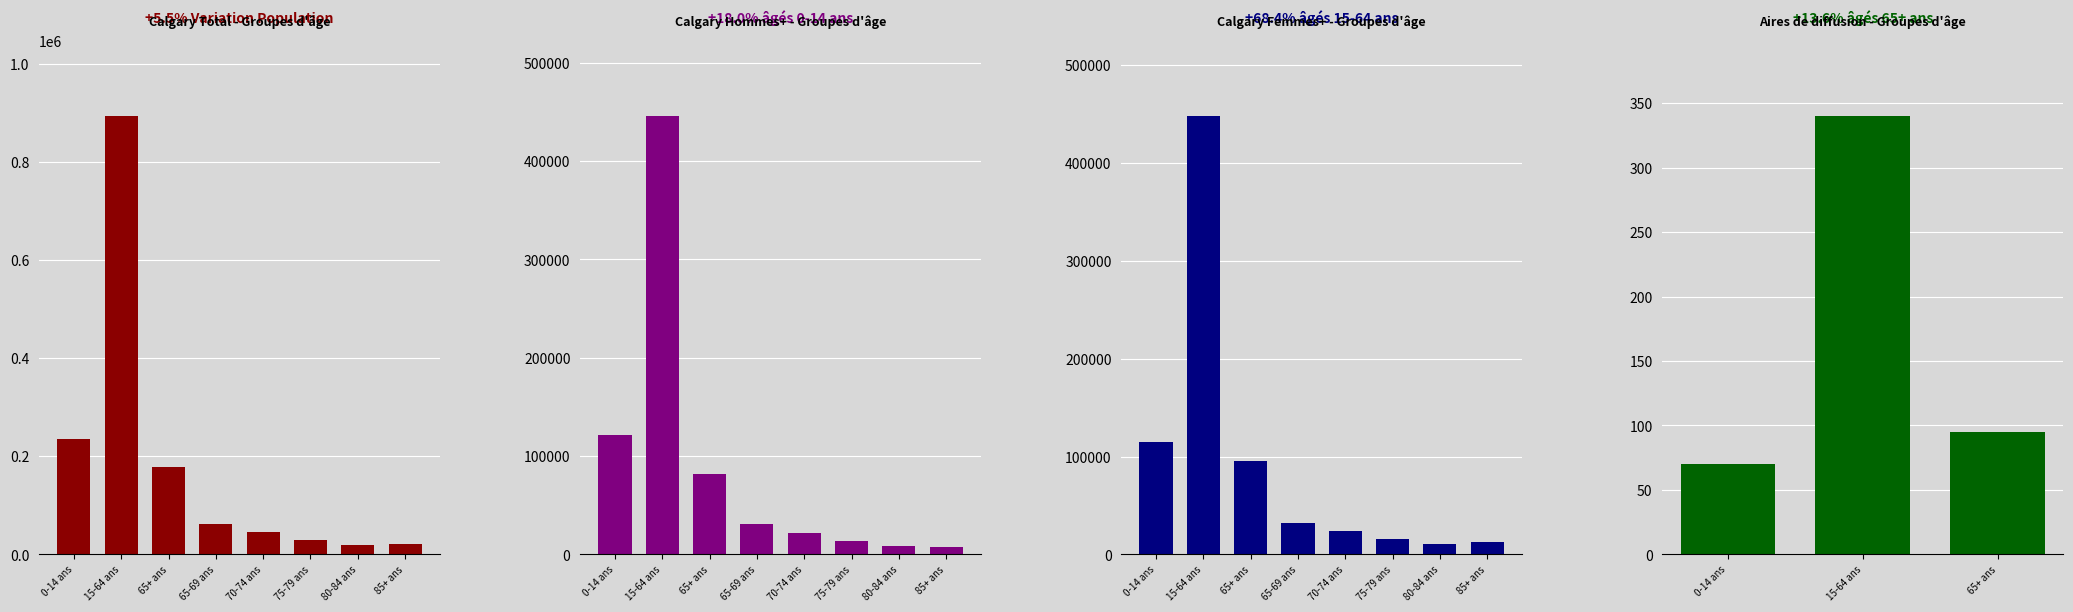

Rank the series at 70-74 ans from highest to lowest value.

Calgary (Total), Calgary (Femmes+), Calgary (Hommes+)